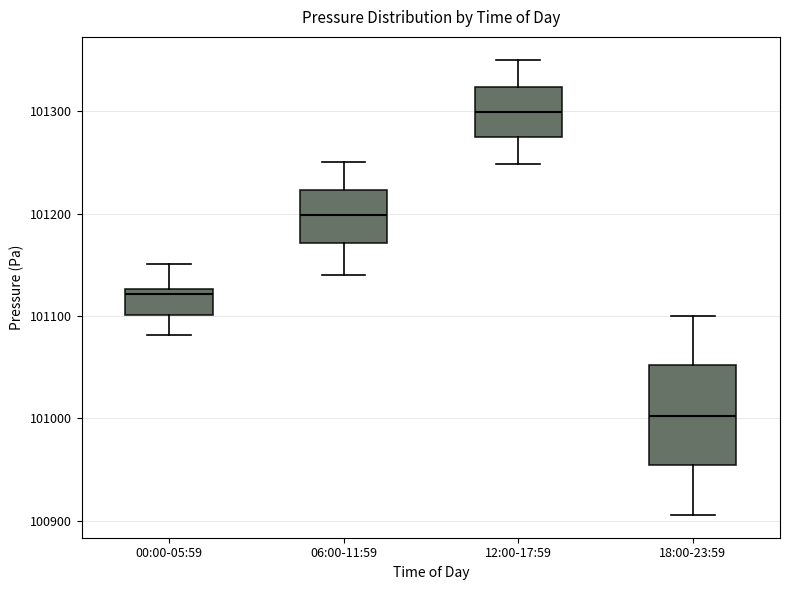

Comparing the boxes themselves (not the whiskers), which one is the tallest?

18:00-23:59